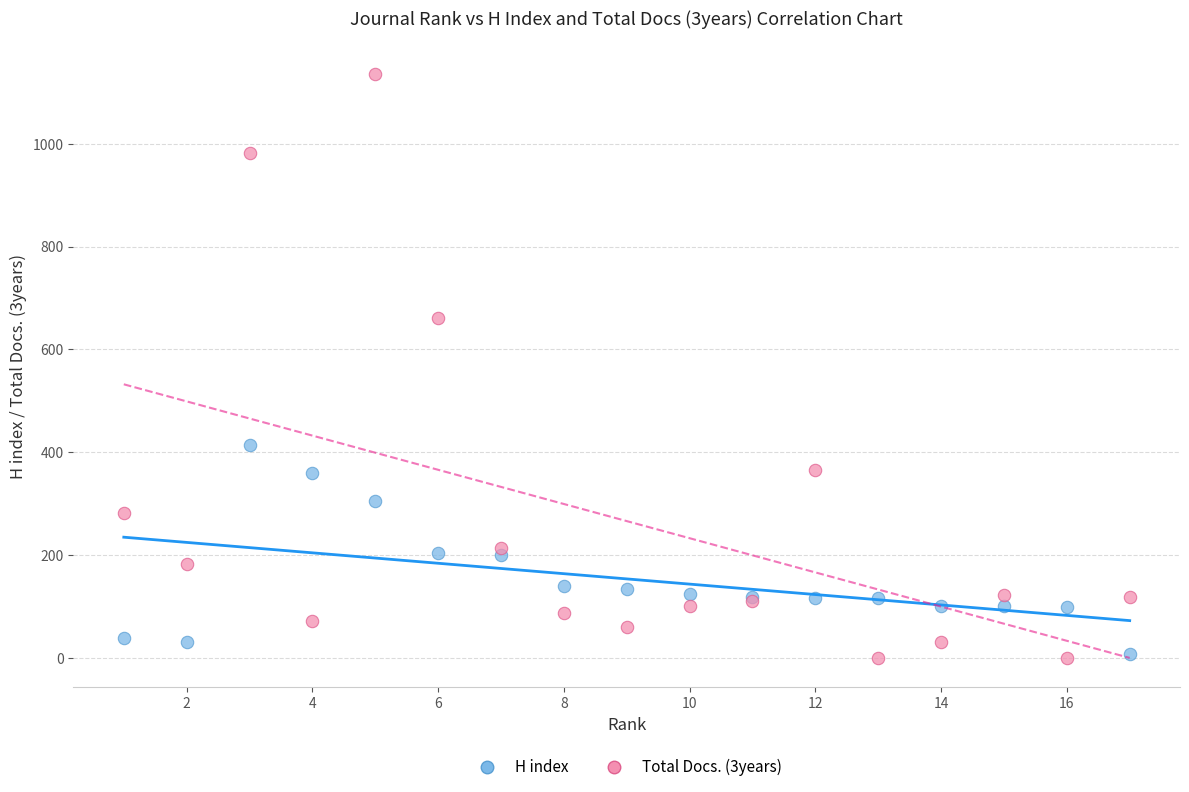

What are all the series names shown in the legend?

H index, Total Docs. (3years)